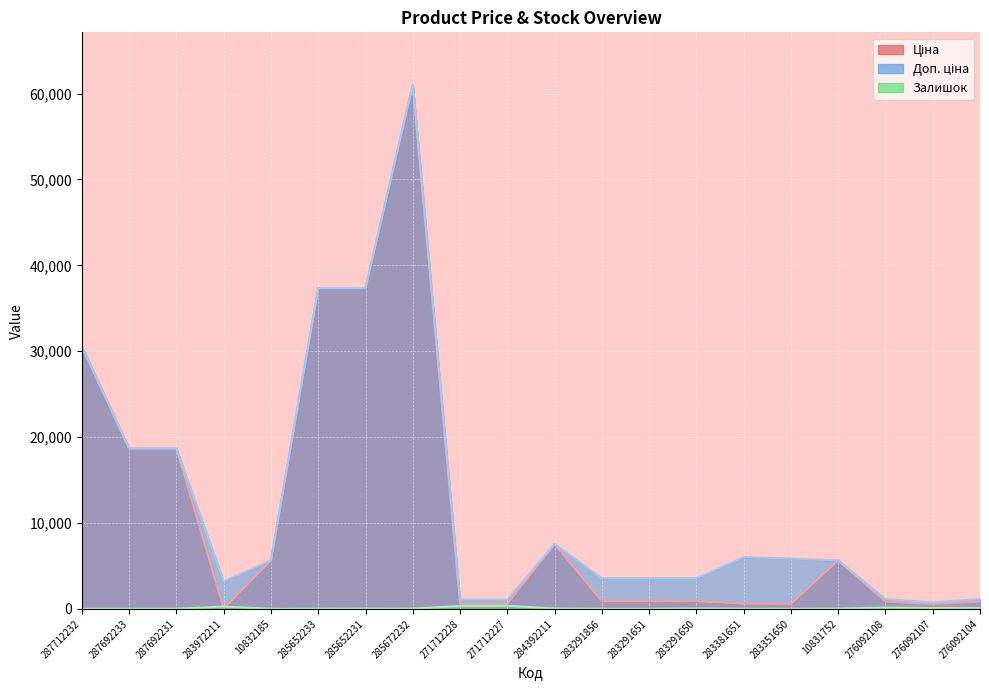

At which label does Залишок first exceed 22?

283972211